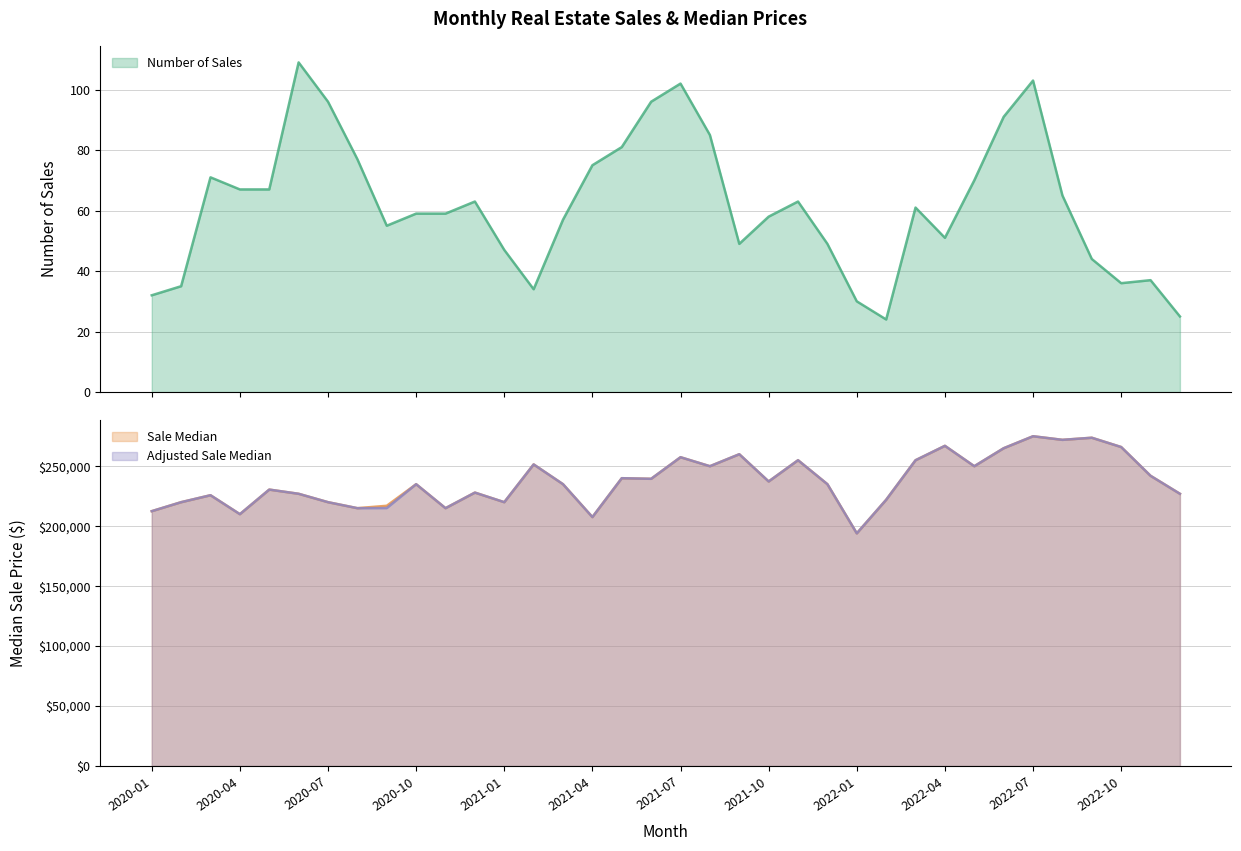

What is the average value of the Sale Median series?

237581